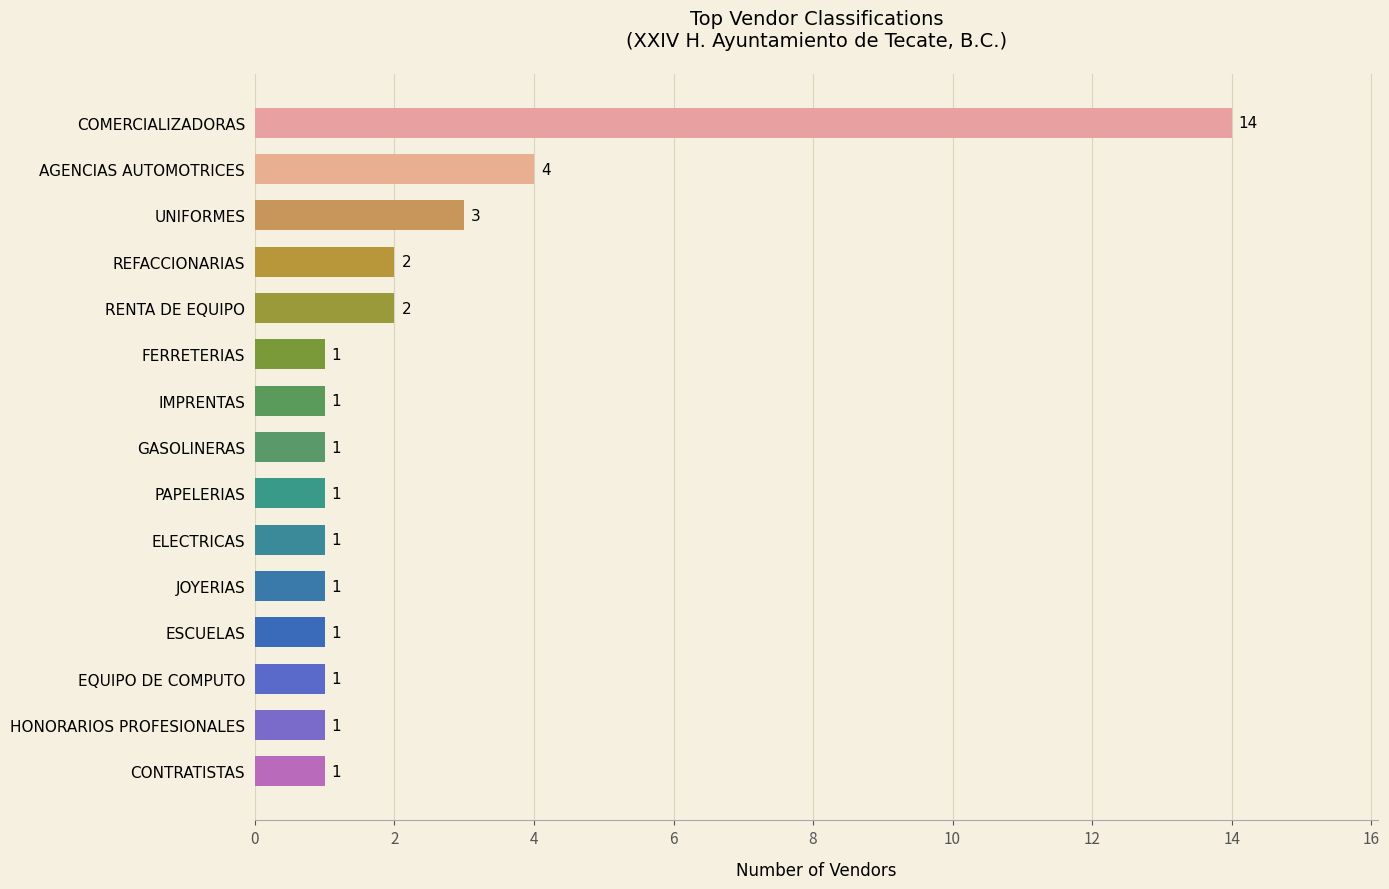

Count the number of categories in the chart.

15